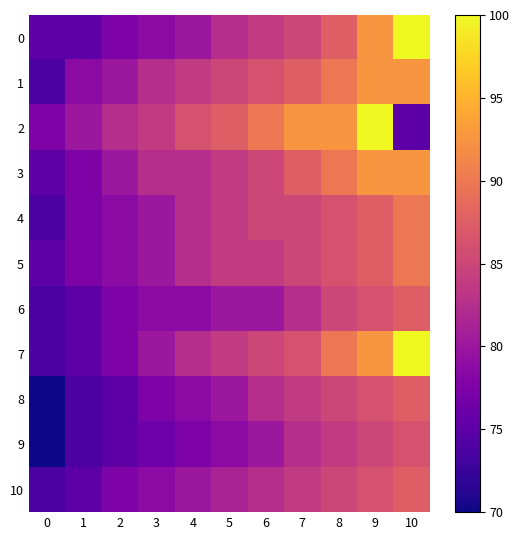

What is the spread (max minus min) of values at 4?

8.8